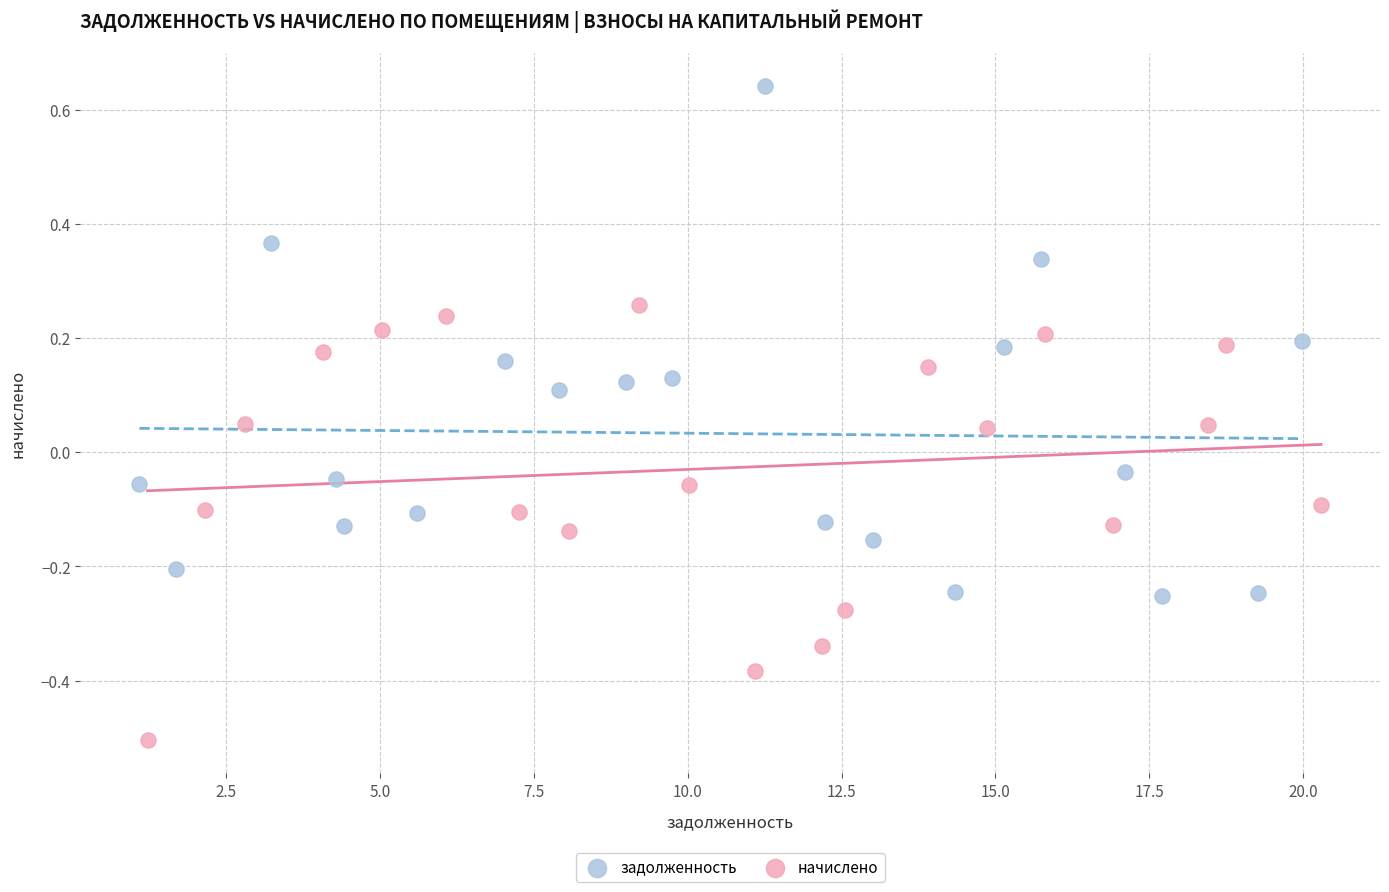

Which series has the widest spread of Y values?

задолженность